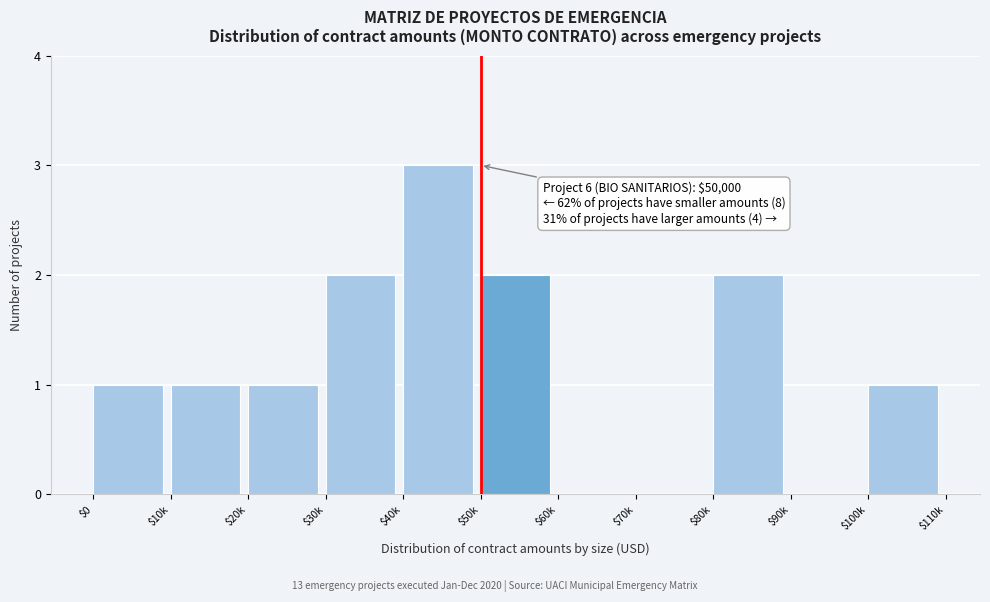

Which label corresponds to the largest value in the chart?

$40k